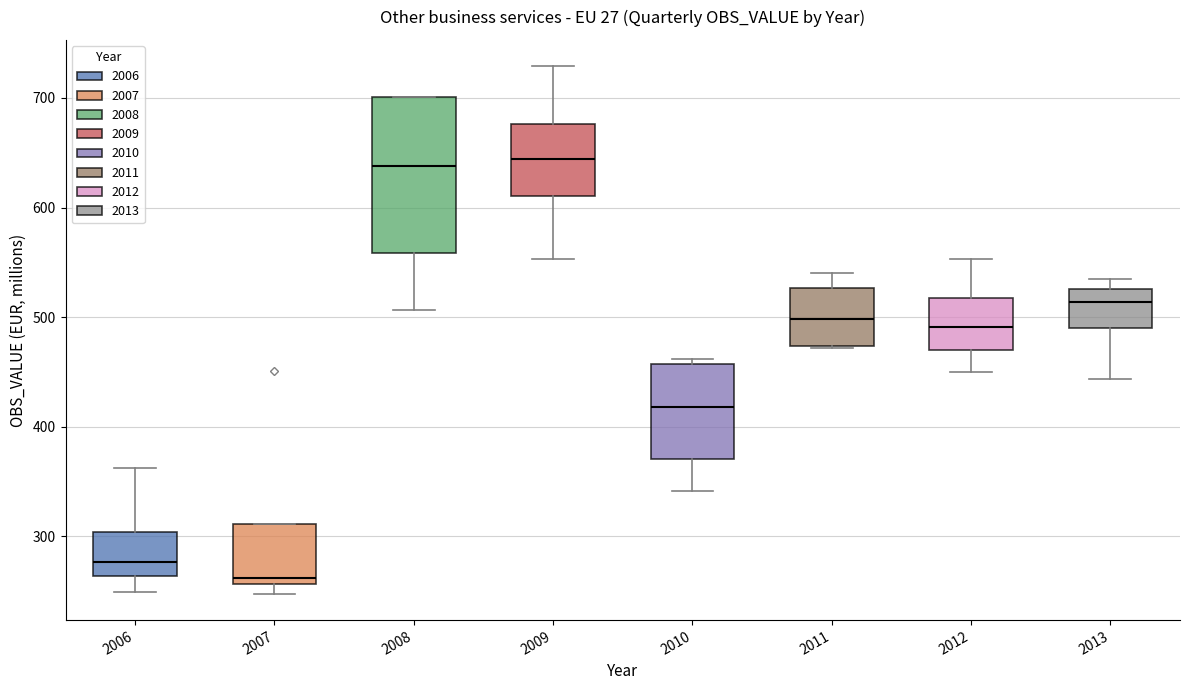

Comparing the boxes themselves (not the whiskers), which one is the tallest?

2008